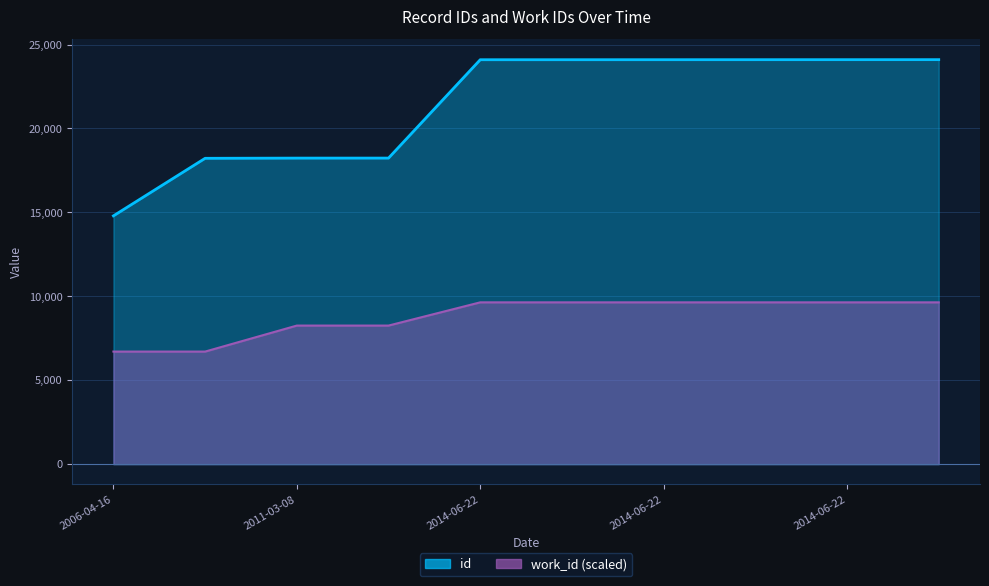

What is the difference between the maximum and minimum values in the id series?

9307.0